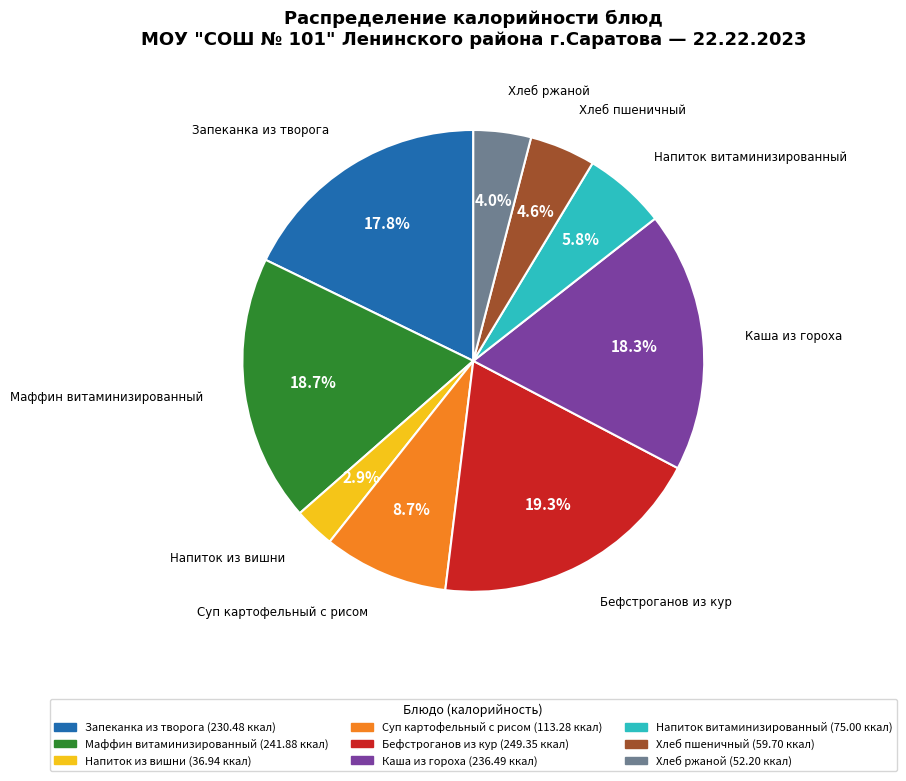

Does any single category account for the majority?

No